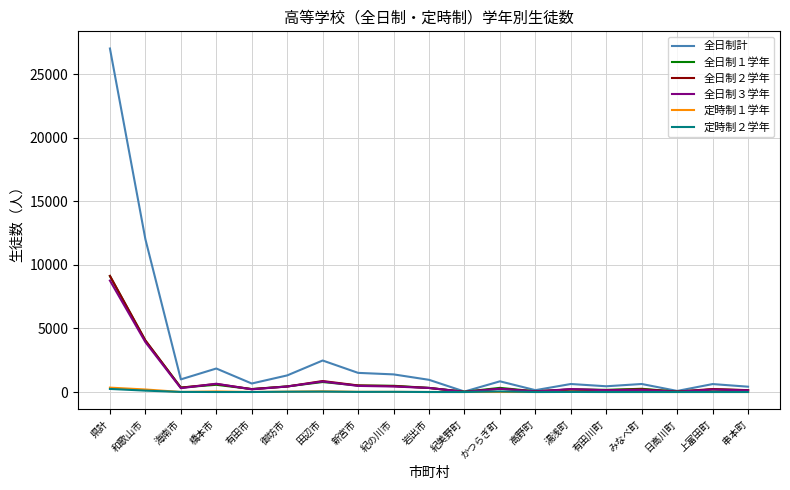

What is the total value across all series at 有田川町?

902